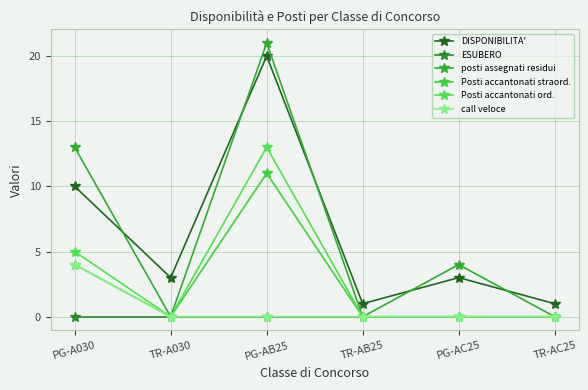

Reading left to right, transcribe all the data shown in this chart.

DISPONIBILITA': PG-A030=10	TR-A030=3	PG-AB25=20	TR-AB25=1	PG-AC25=3	TR-AC25=1
ESUBERO: PG-A030=0	TR-A030=0	PG-AB25=0	TR-AB25=0	PG-AC25=0	TR-AC25=0
posti assegnati residui: PG-A030=13	TR-A030=0	PG-AB25=21	TR-AB25=0	PG-AC25=4	TR-AC25=0
Posti accantonati straord.: PG-A030=4	TR-A030=0	PG-AB25=11	TR-AB25=0	PG-AC25=0	TR-AC25=0
Posti accantonati ord.: PG-A030=5	TR-A030=0	PG-AB25=13	TR-AB25=0	PG-AC25=0	TR-AC25=0
call veloce: PG-A030=4	TR-A030=0	PG-AB25=0	TR-AB25=0	PG-AC25=0	TR-AC25=0